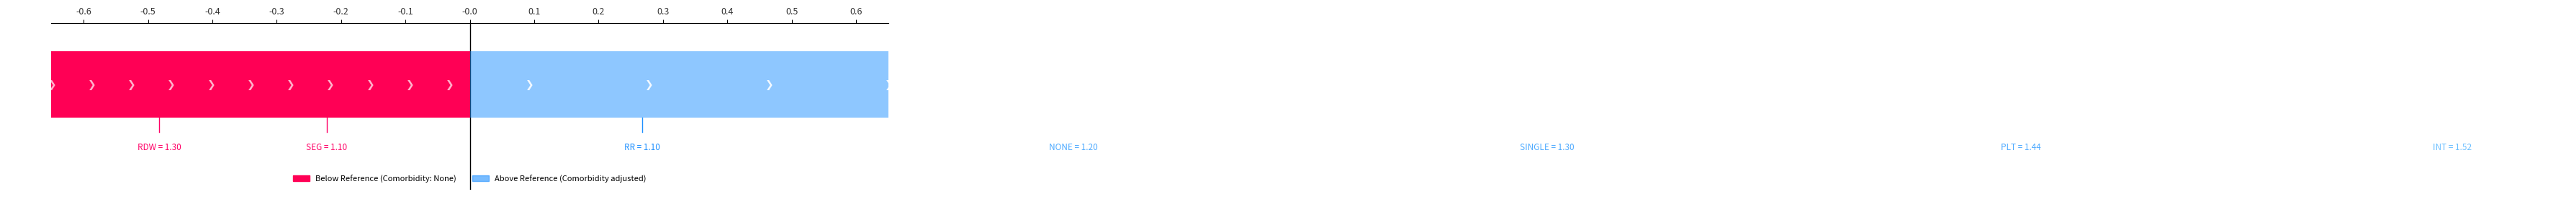

True or false: the data shows 0.3 at 1FA11.

False